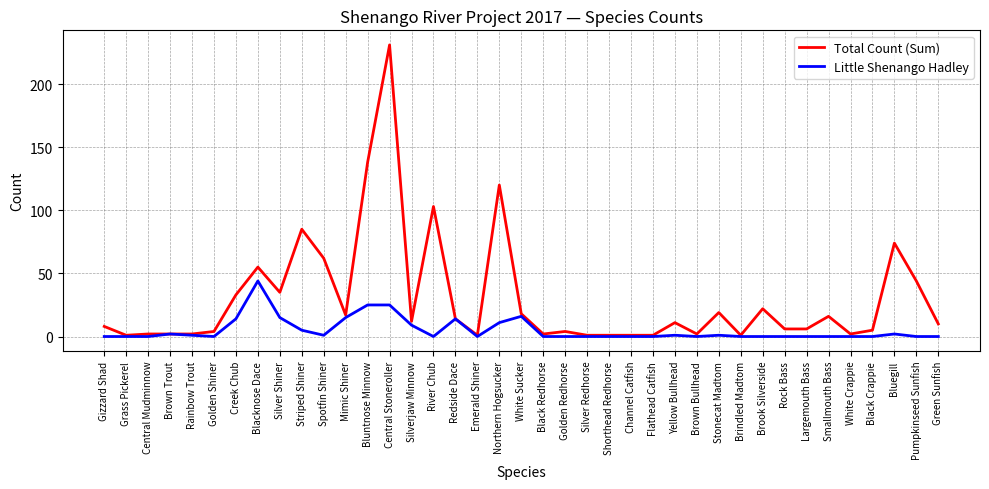

What is the maximum value shown in the chart?

231